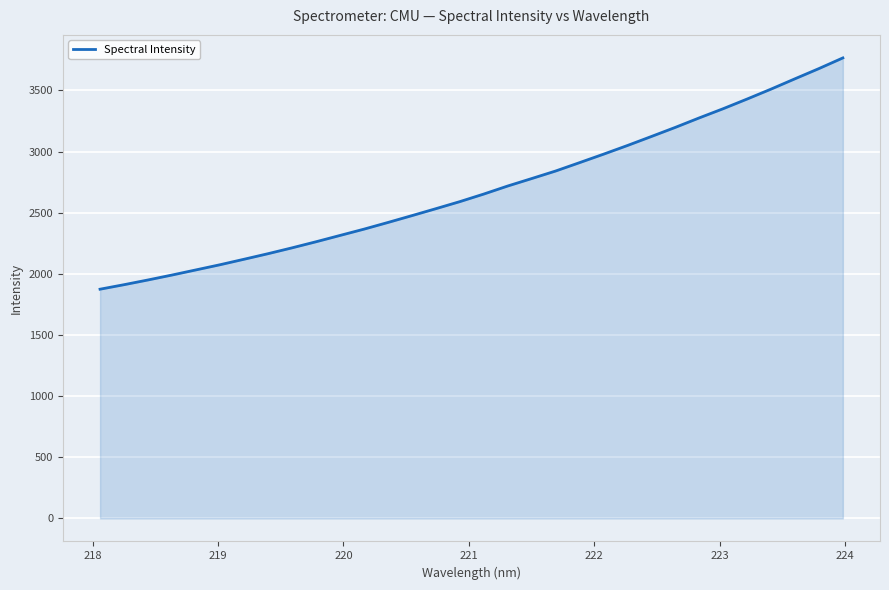

What is the difference between the maximum and minimum values?

1891.0